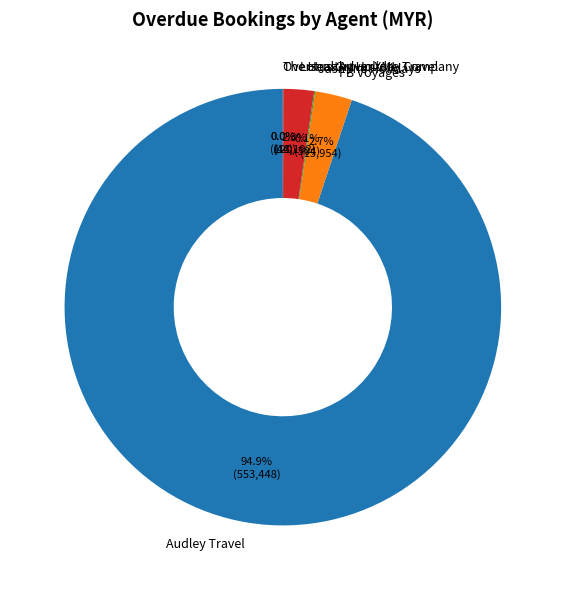

What percentage do Lotus Group XML and FB Voyages together represent?

5.0%